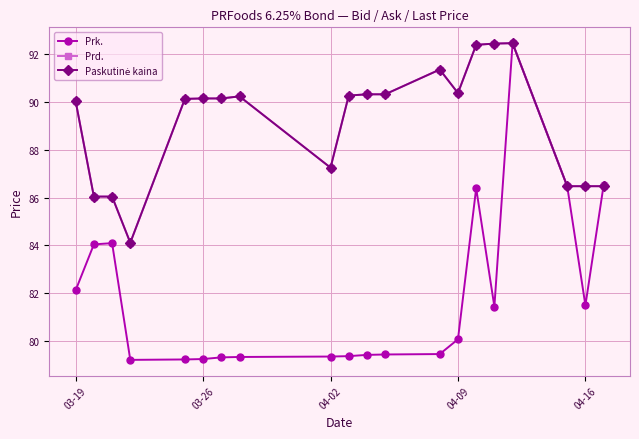

Which series has the widest spread of values?

Prk.